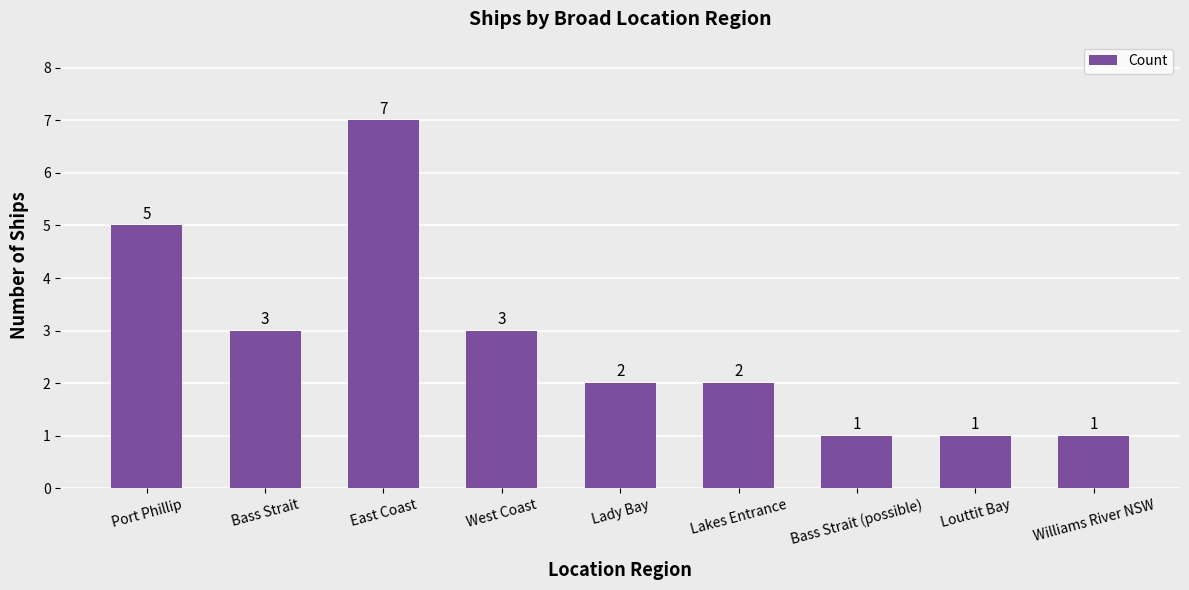

What is the ratio of the value at Lady Bay to the value at West Coast?

0.7